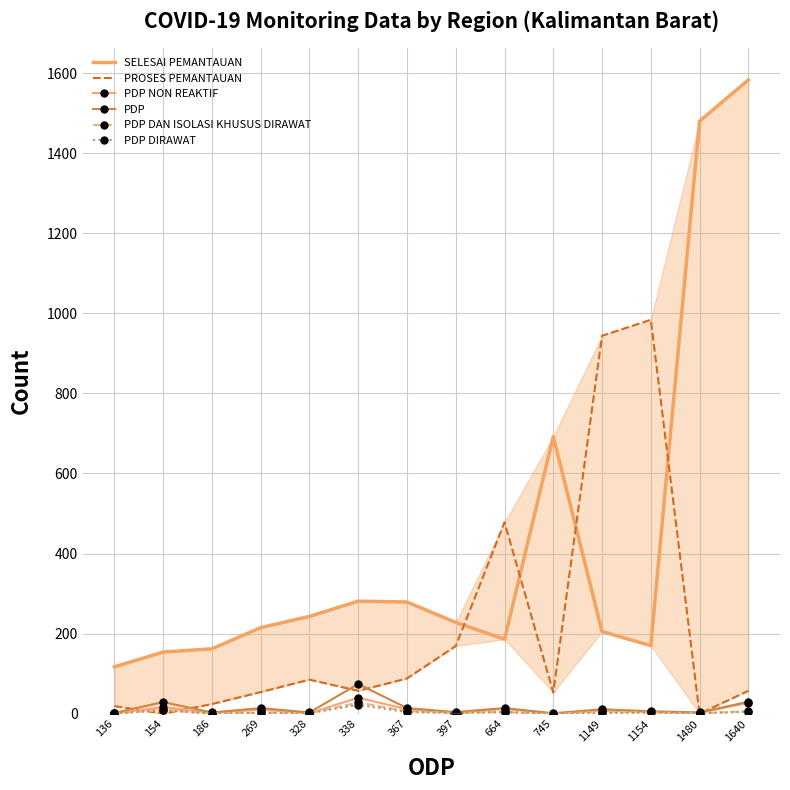

Between which two adjacent categories do PDP DIRAWAT and PDP NON REAKTIF first intersect?

367 and 397